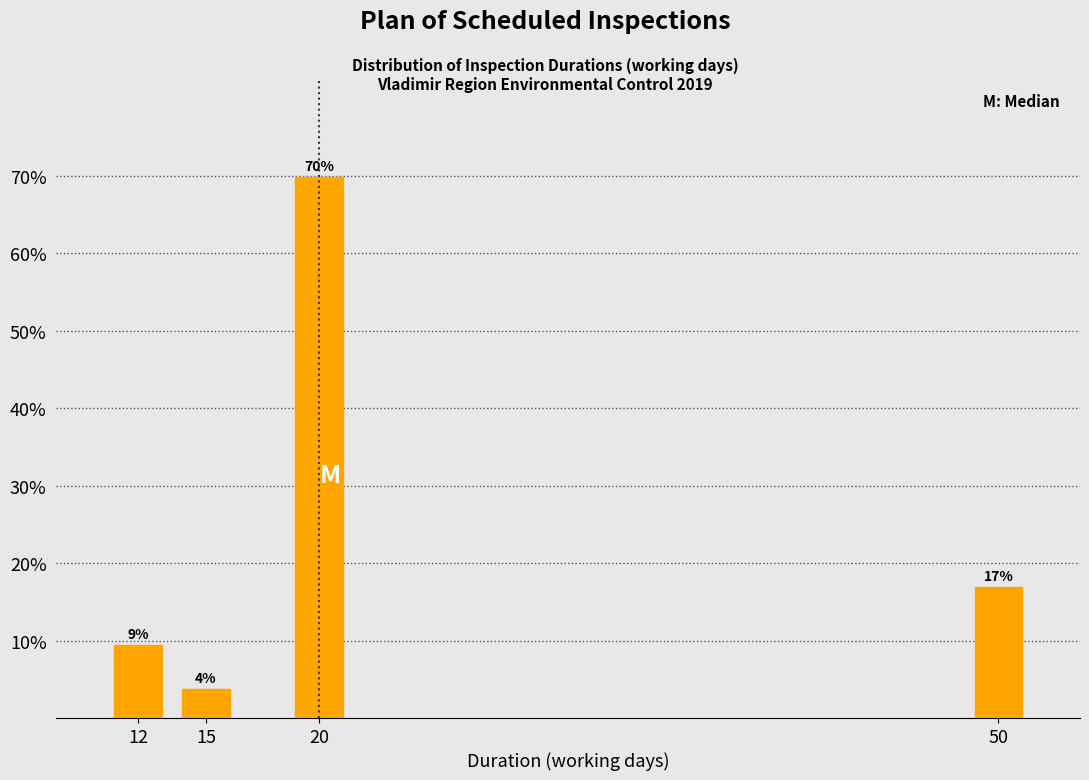

Between 12 and 20, which is larger?

20